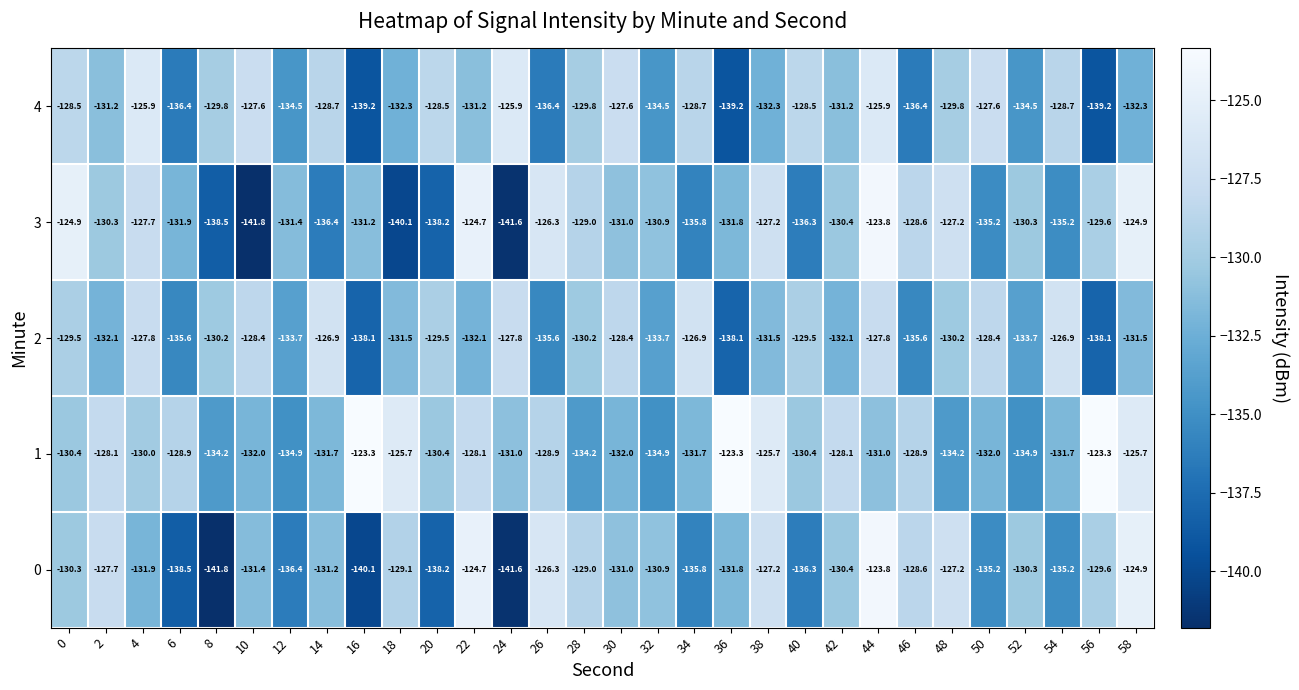

True or false: 3 has a value of -32.2 at 40.

False